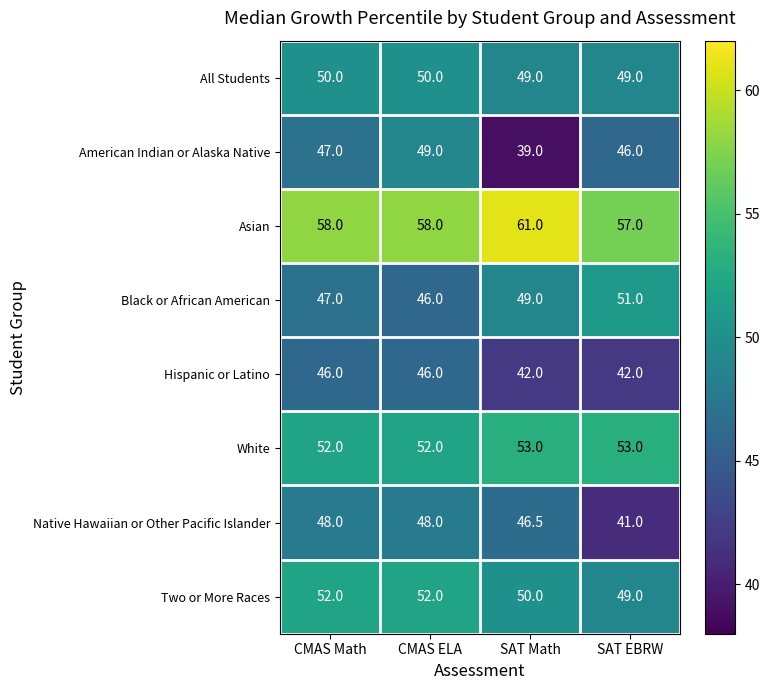

The All Students series shows 49.0 at SAT EBRW. True or false?

True